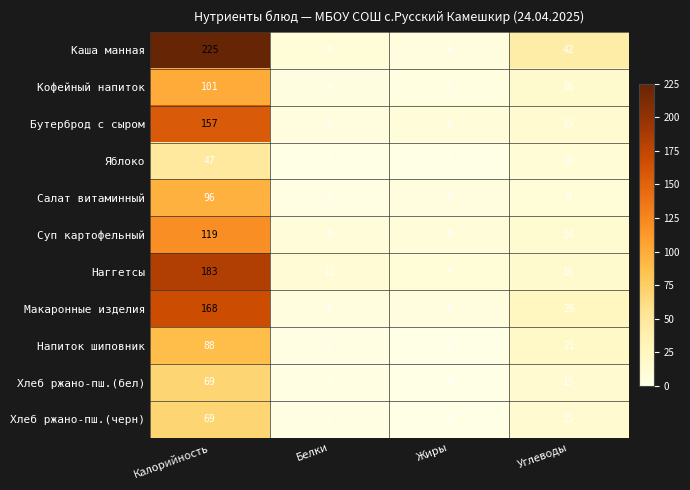

What is the sum of all Хлеб ржано-пш.(черн) values?

86